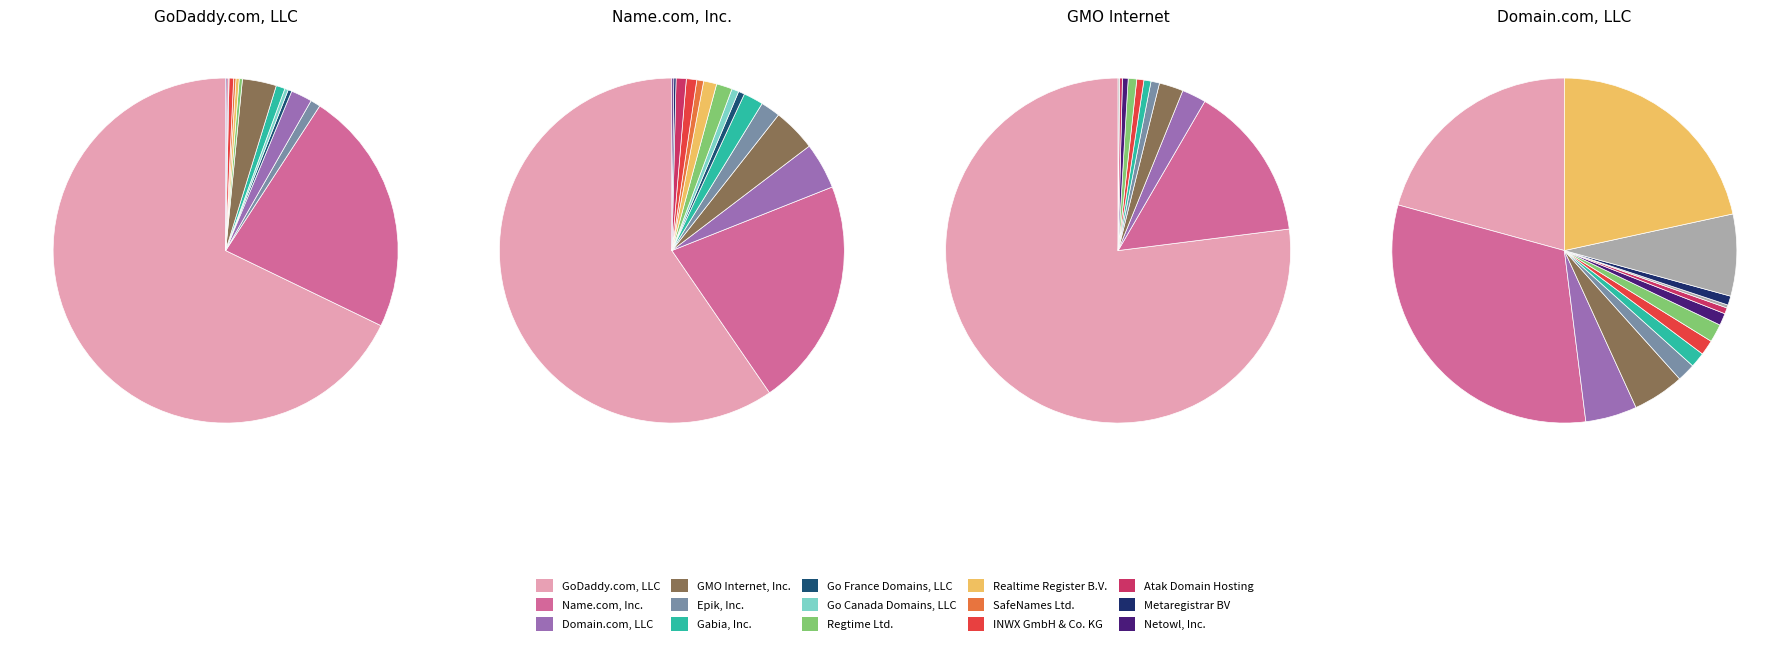

What portion of the pie excludes Realtime Register B.V.?

99.7%